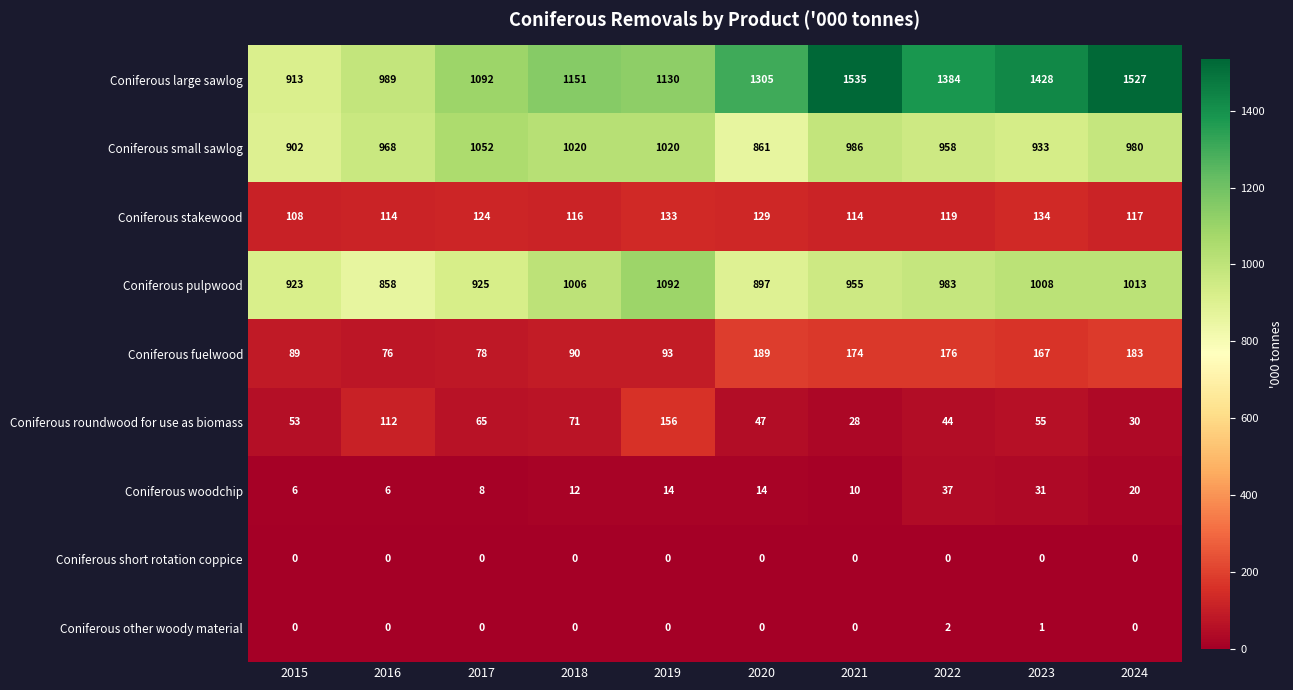

At which category is the sum across all series the highest?

2024